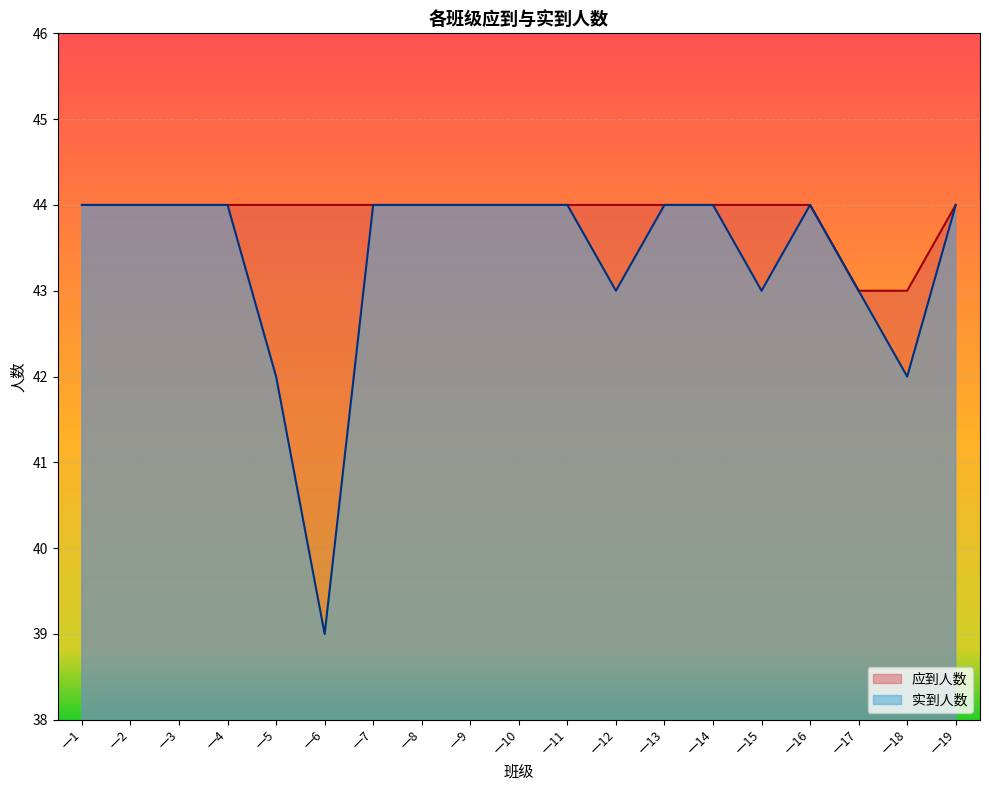

Read the 实到人数 value at 一14.

44